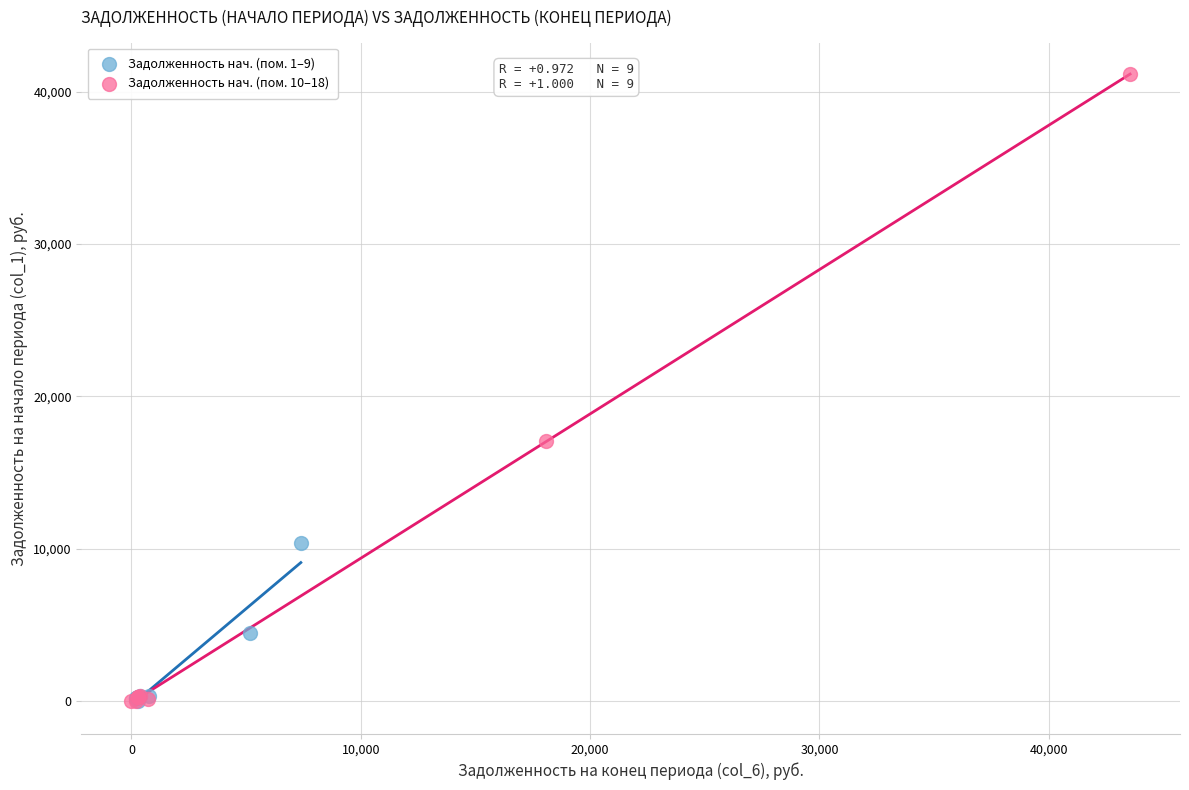

Which series has the widest spread of Y values?

Задолженность нач. (пом. 10–18)